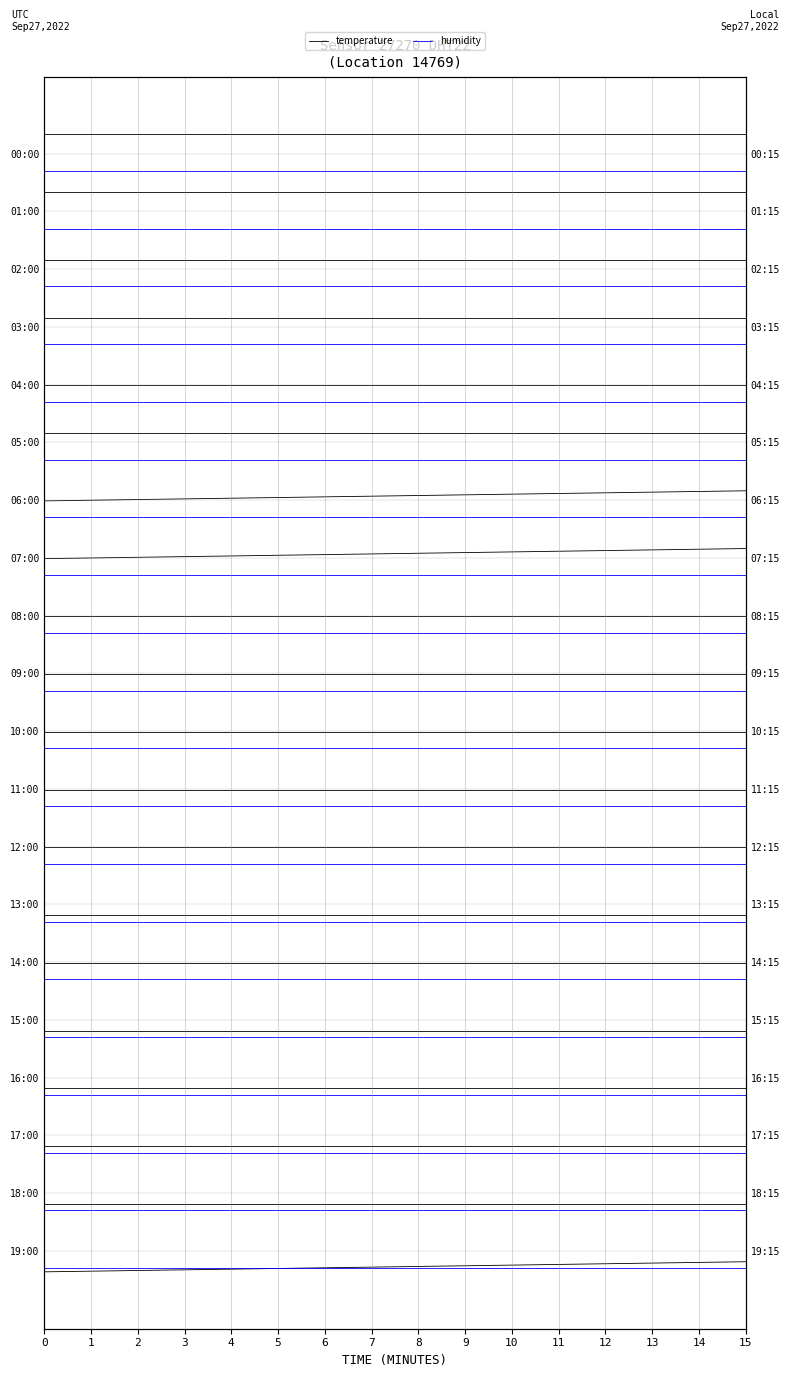

Which series has the largest total across all categories?

temperature